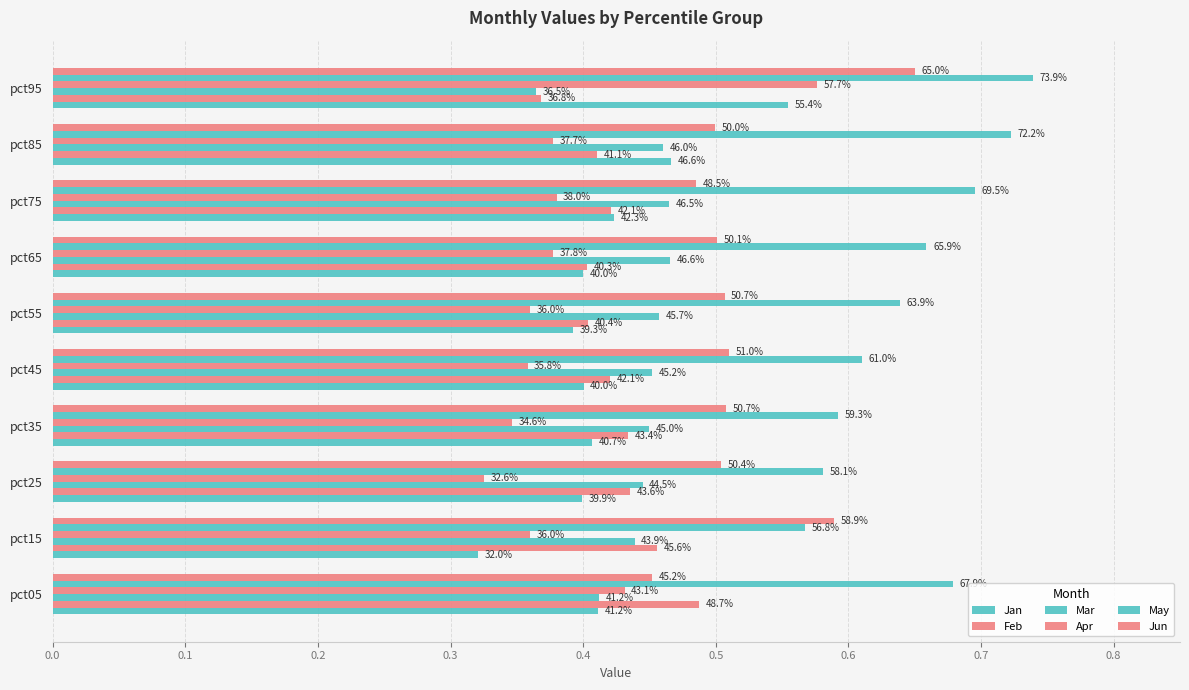

Rank the series by their maximum value, from lowest to highest.

Mar, Feb, Jan, Apr, Jun, May